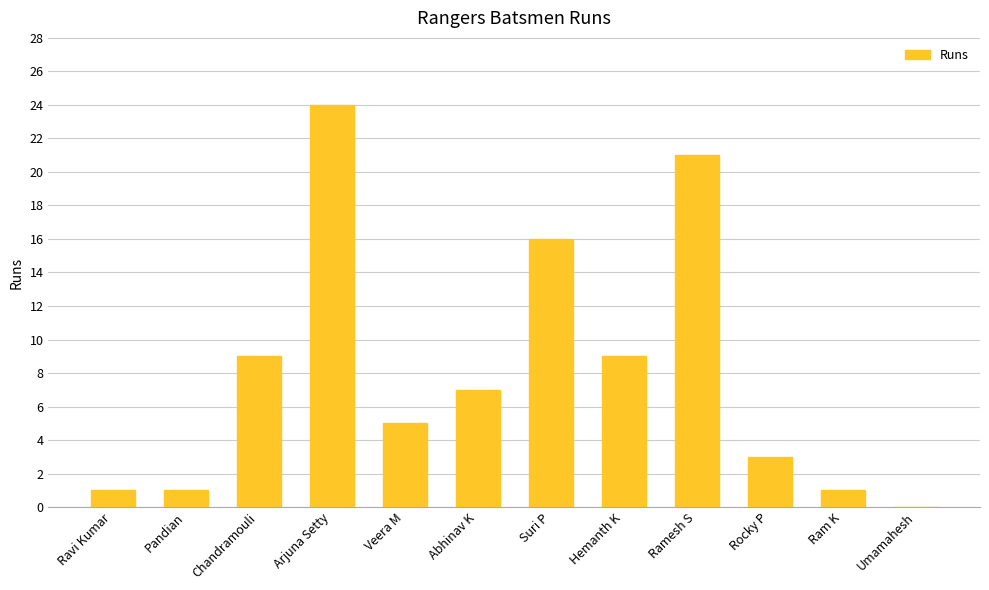

What is the greatest value displayed?

24